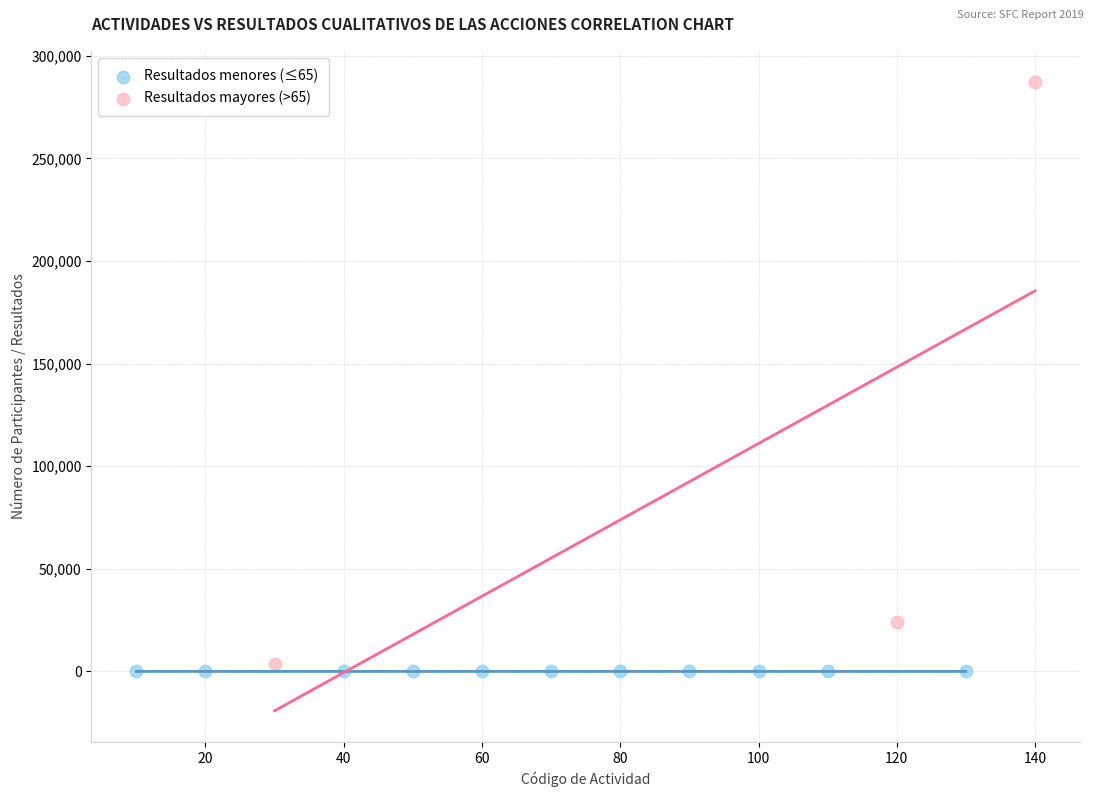

Which series contains the highest Y value?

Resultados mayores (>65)